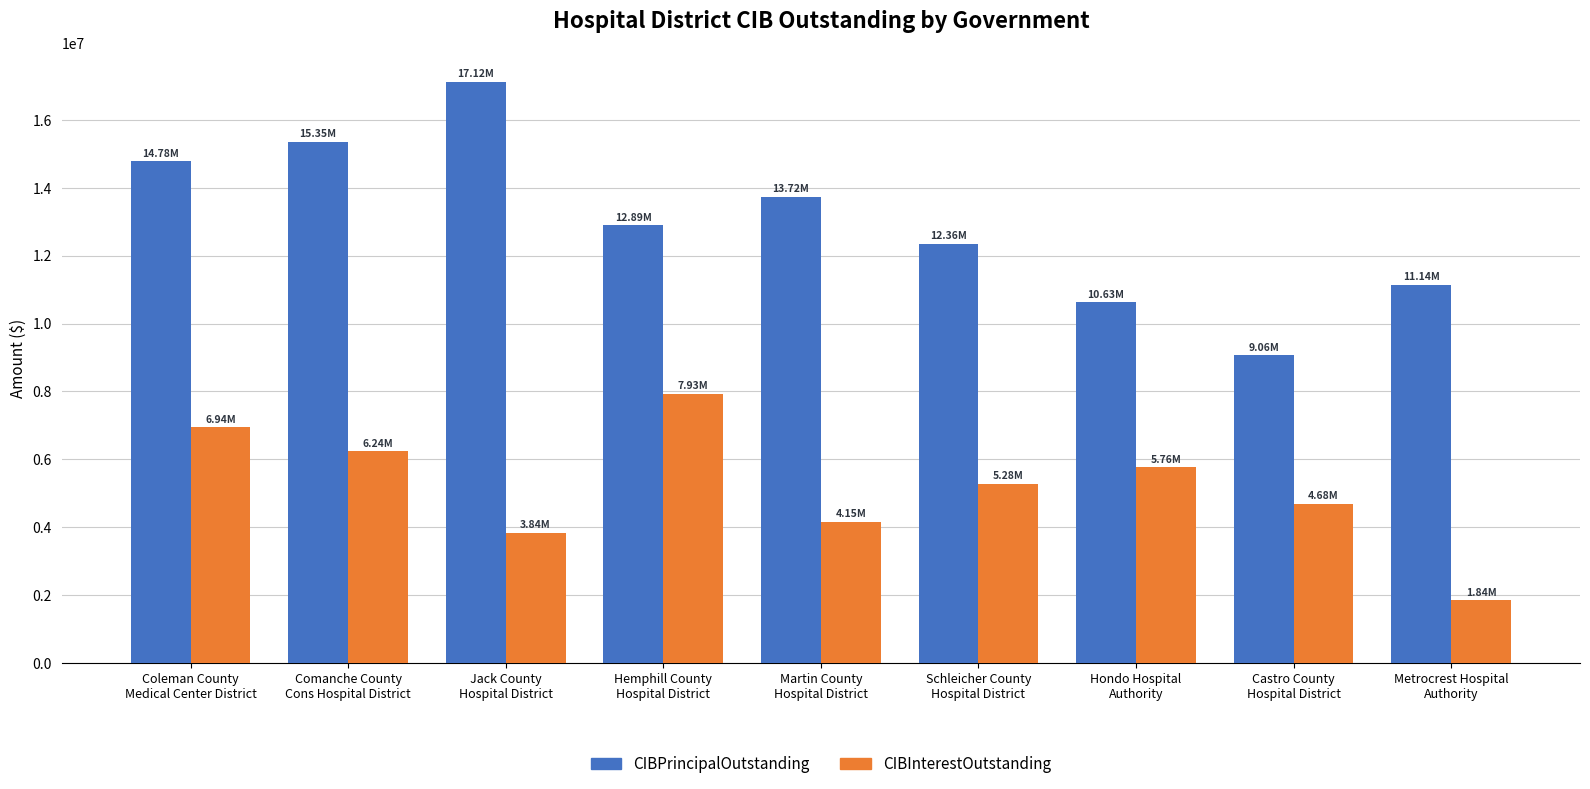

List the labels in order of CIBInterestOutstanding value, largest first.

Hemphill County
Hospital District, Coleman County
Medical Center District, Comanche County
Cons Hospital District, Hondo Hospital
Authority, Schleicher County
Hospital District, Castro County
Hospital District, Martin County
Hospital District, Jack County
Hospital District, Metrocrest Hospital
Authority